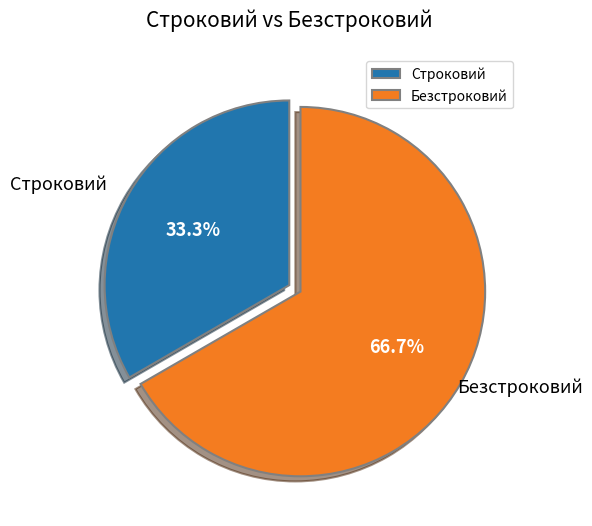

Does Строковий account for over 50% of the chart?

No